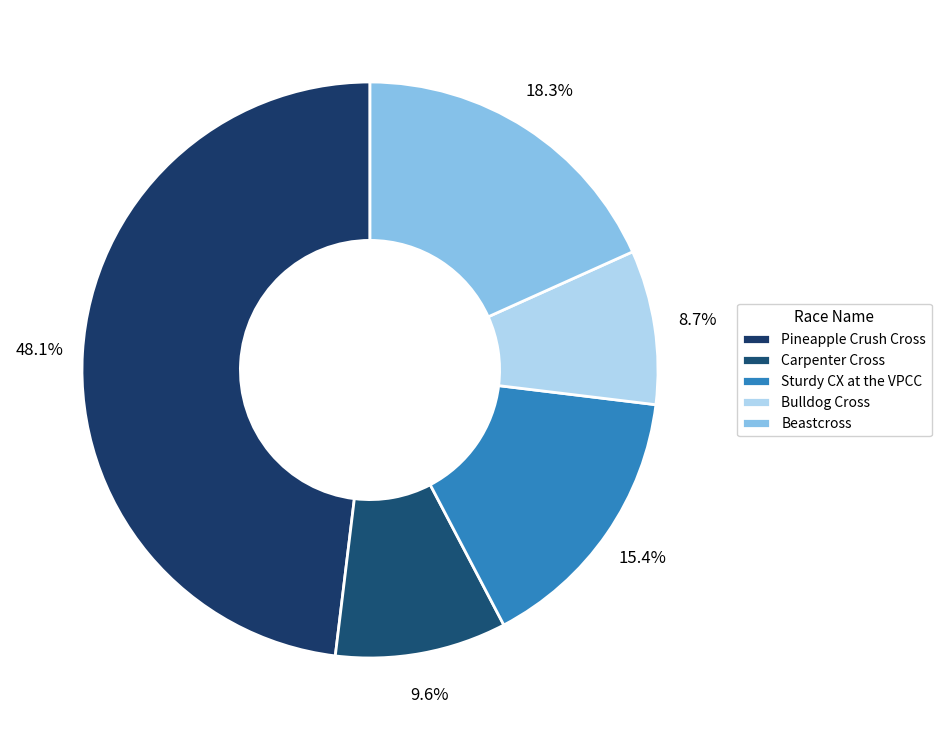

Rank the categories by value from highest to lowest.

Pineapple Crush Cross, Beastcross, Sturdy CX at the VPCC, Carpenter Cross, Bulldog Cross